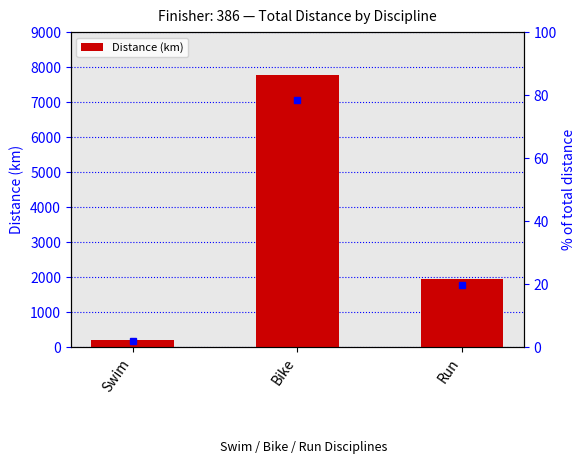

What is the difference between the maximum and minimum values?

7568.6